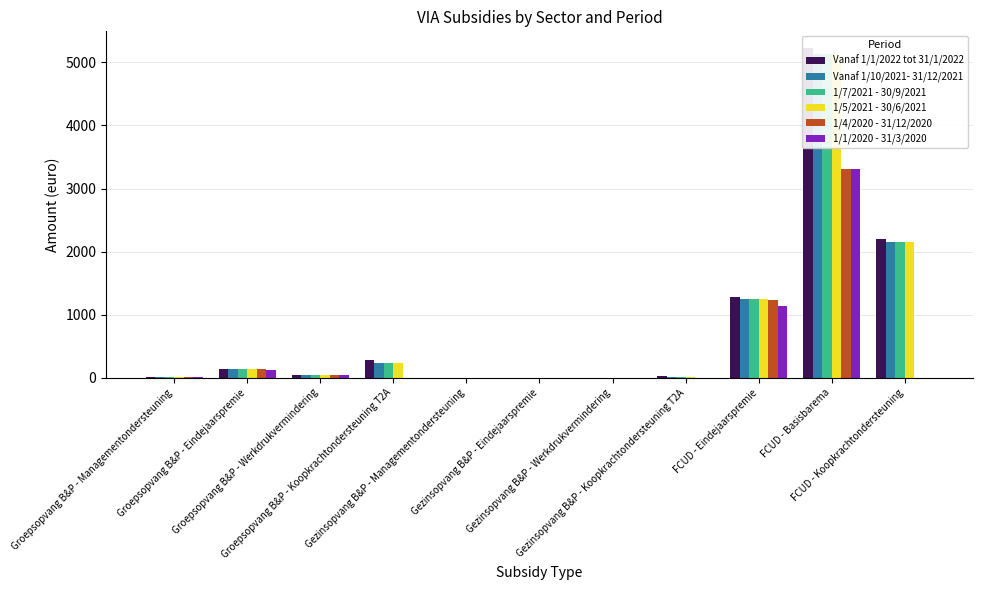

Does the chart contain stacked bars?

No